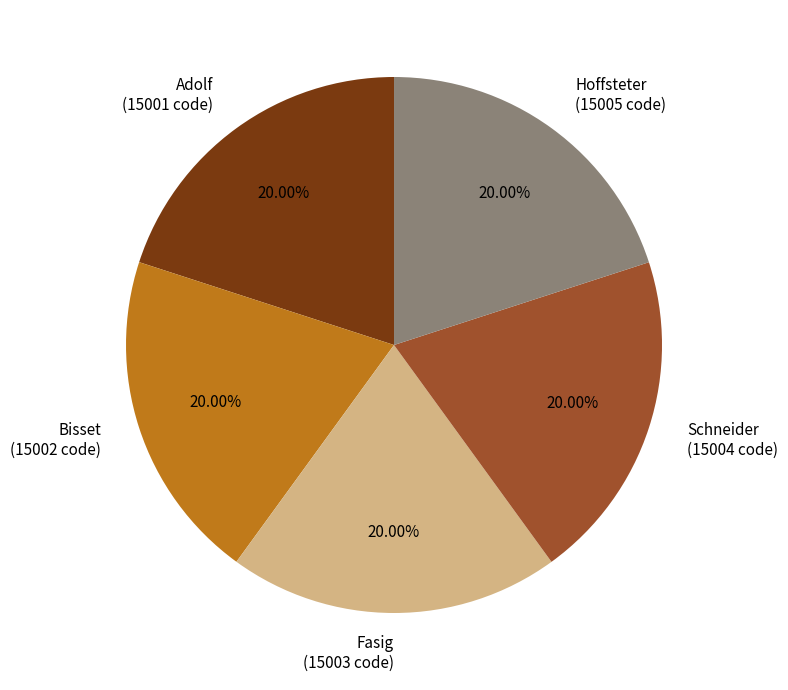

Is there a majority slice in this chart?

No